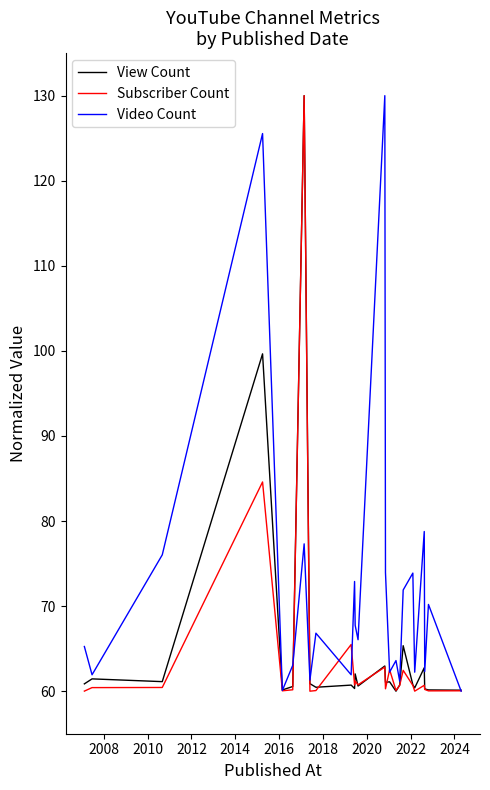

Which series has the largest total across all categories?

Video Count